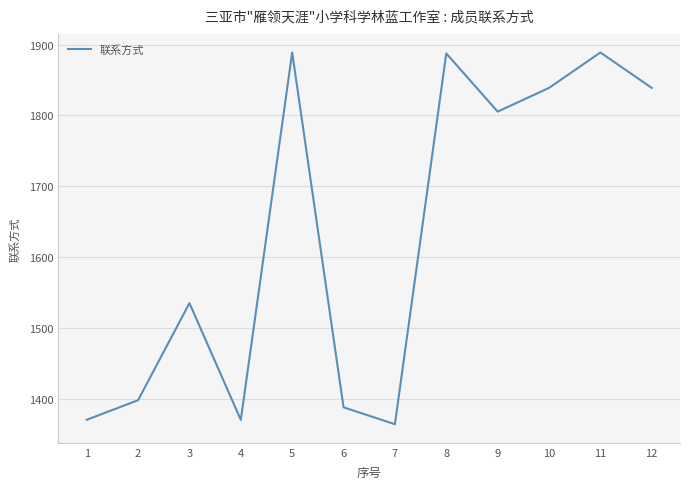

Which label corresponds to the largest value in the chart?

5